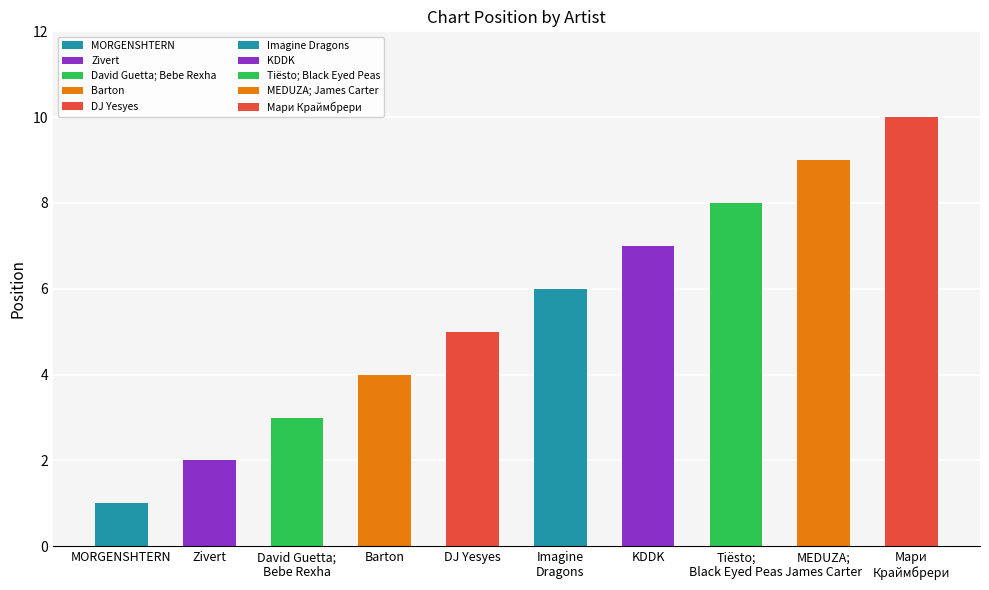

The chart shows a value of 14 at MEDUZA;
James Carter. True or false?

False